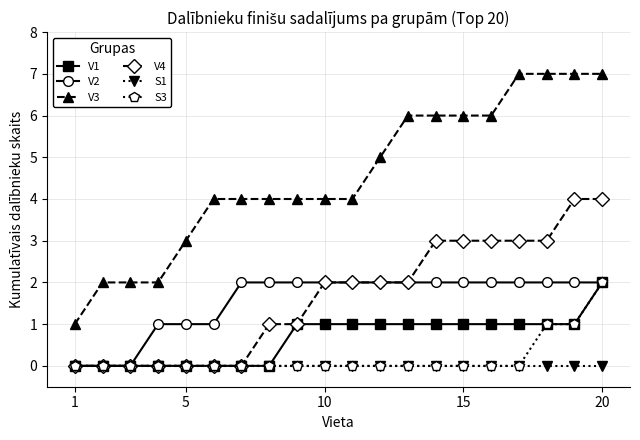

True or false: V3 and V1 intersect in this chart.

False